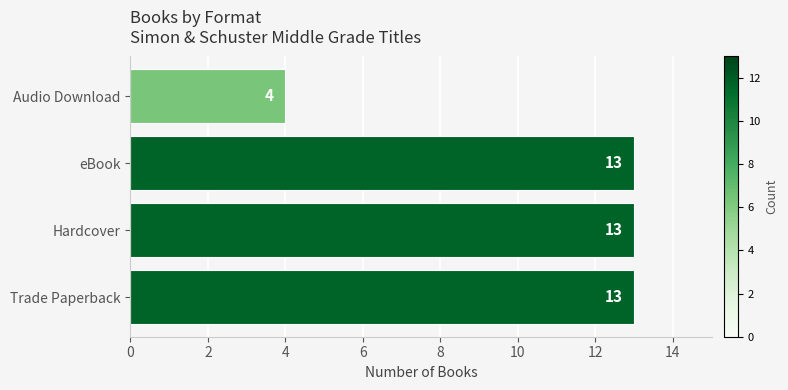

What is the approximate value at eBook?

13